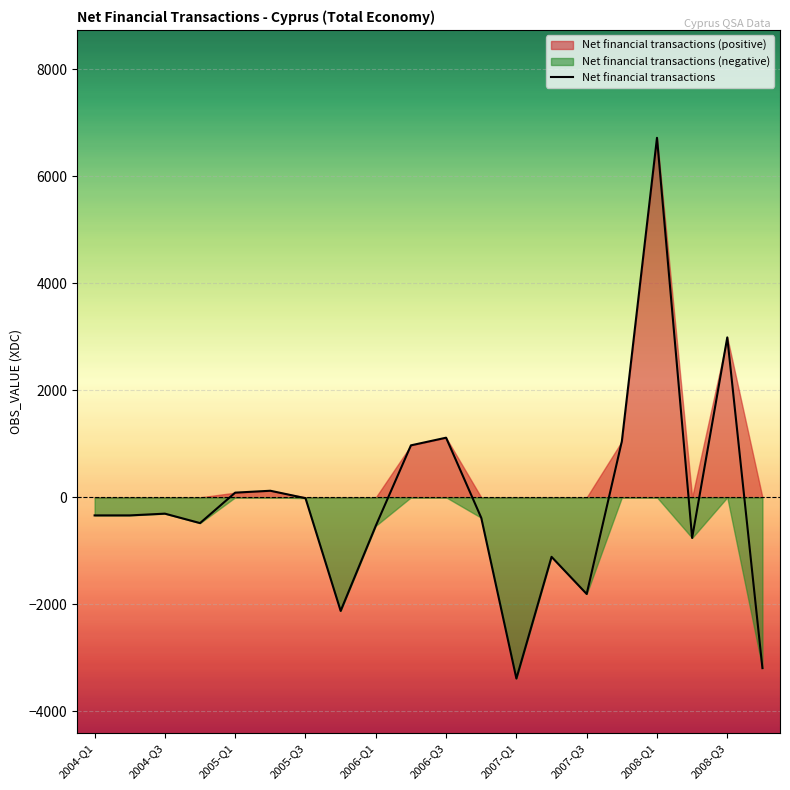

How many lines are shown in the chart?

1